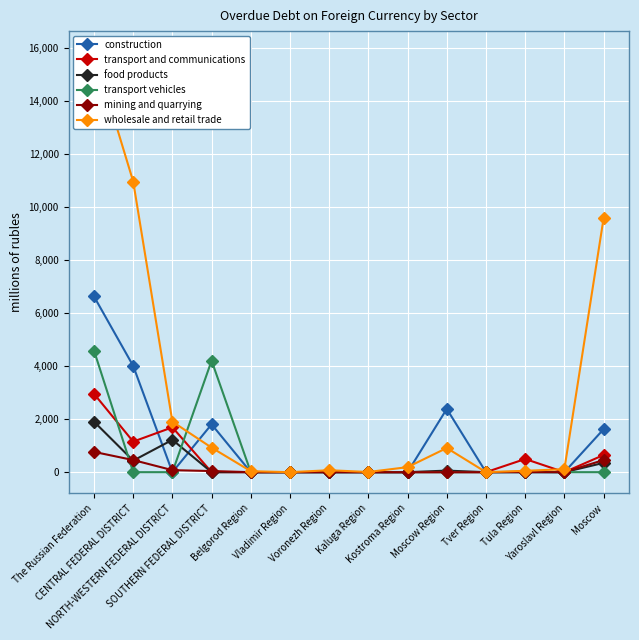

Count the number of categories in the chart.

14